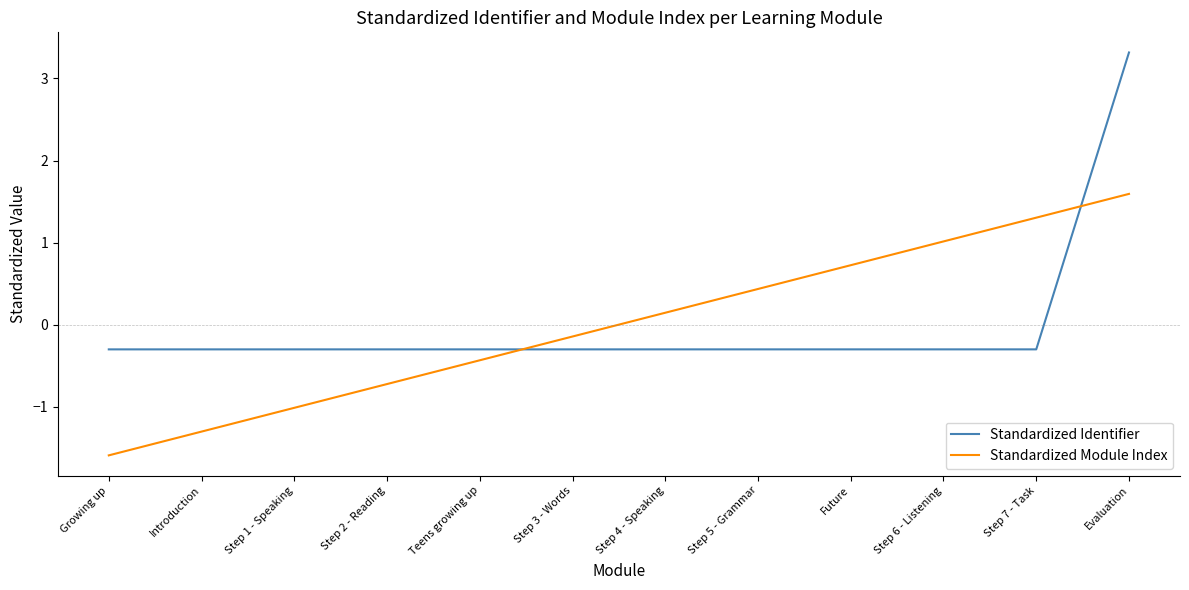

Rank the series at Step 1 - Speaking from highest to lowest value.

Standardized Identifier, Standardized Module Index